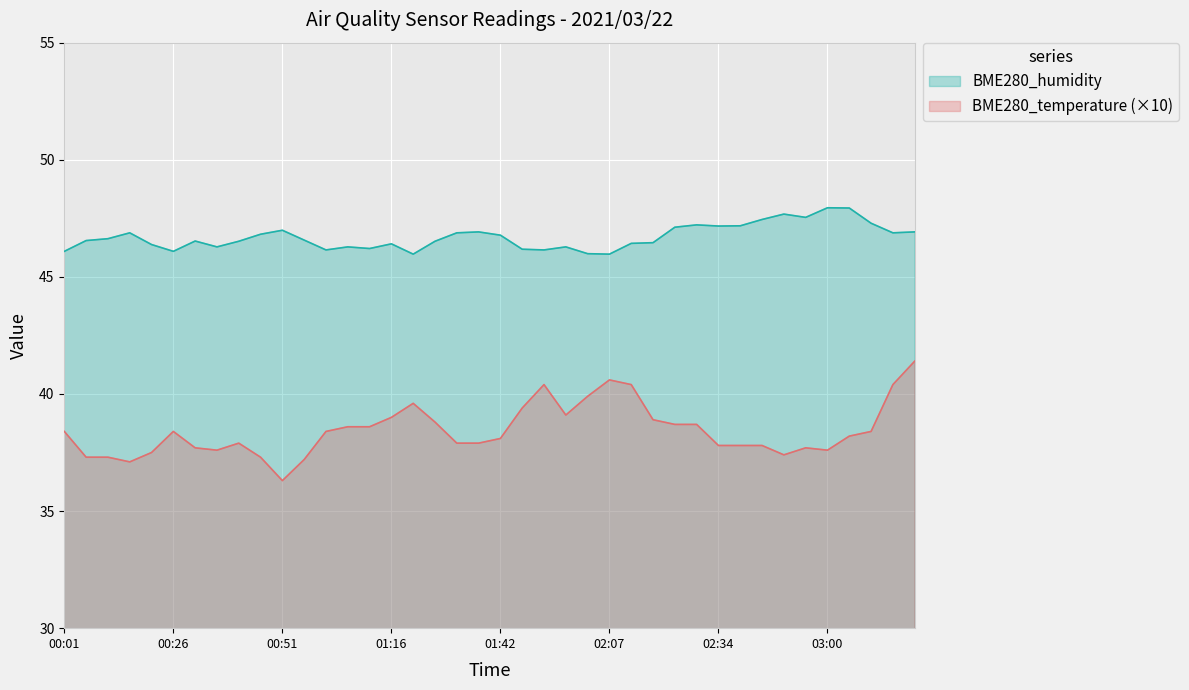

How many interior local valleys does the BME280_temperature series have?

6